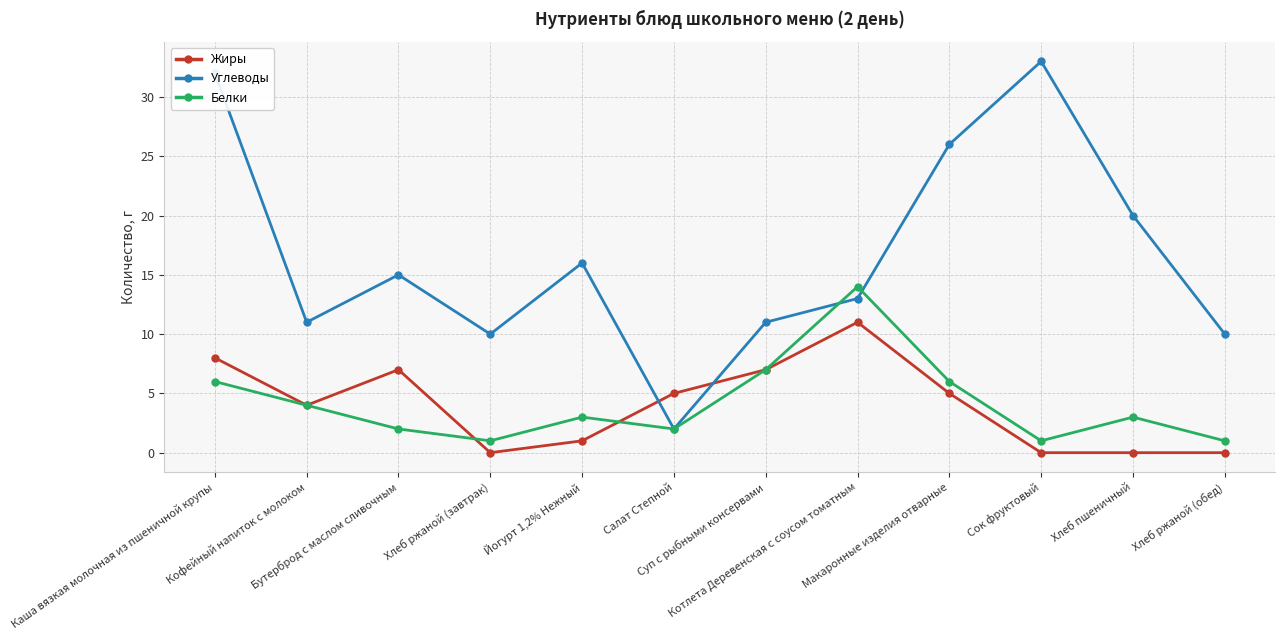

Which label corresponds to the largest value in the chart?

Сок фруктовый